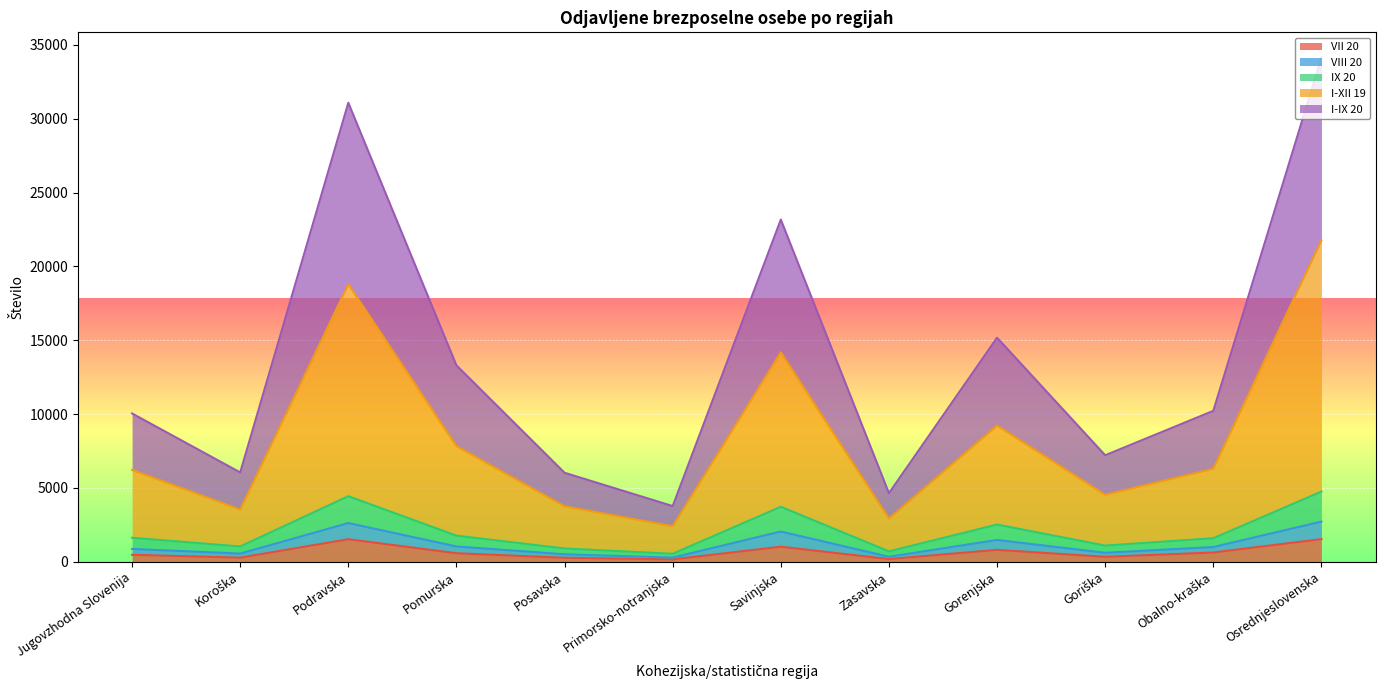

What is the difference between the highest and lowest values at Pomurska?

12716